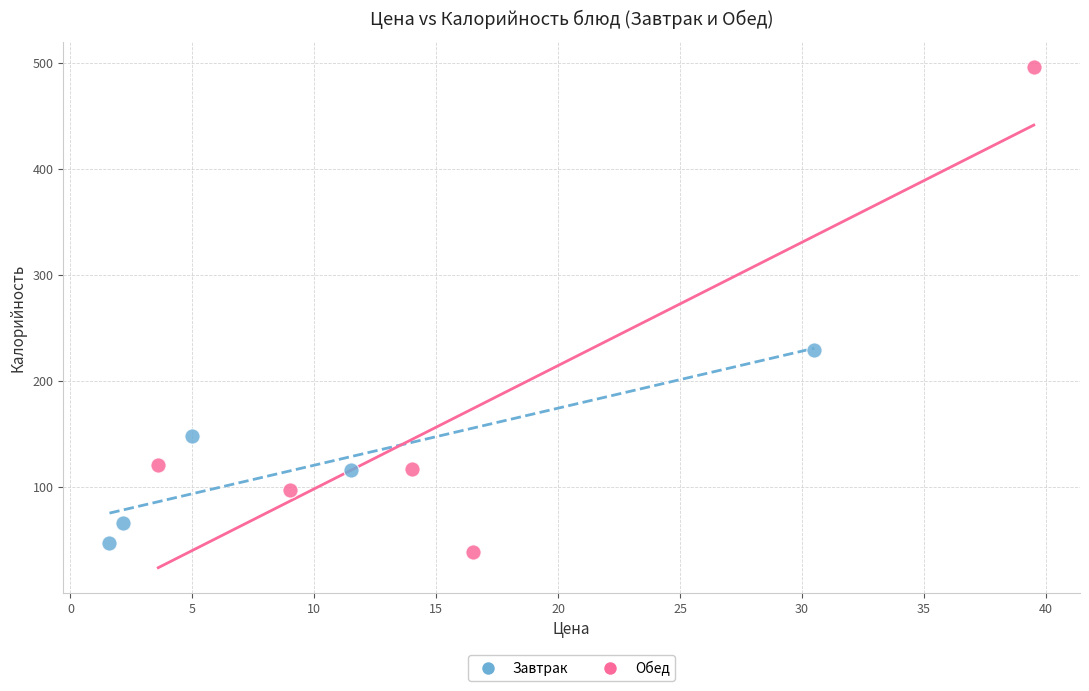

What are all the series names shown in the legend?

Завтрак, Обед